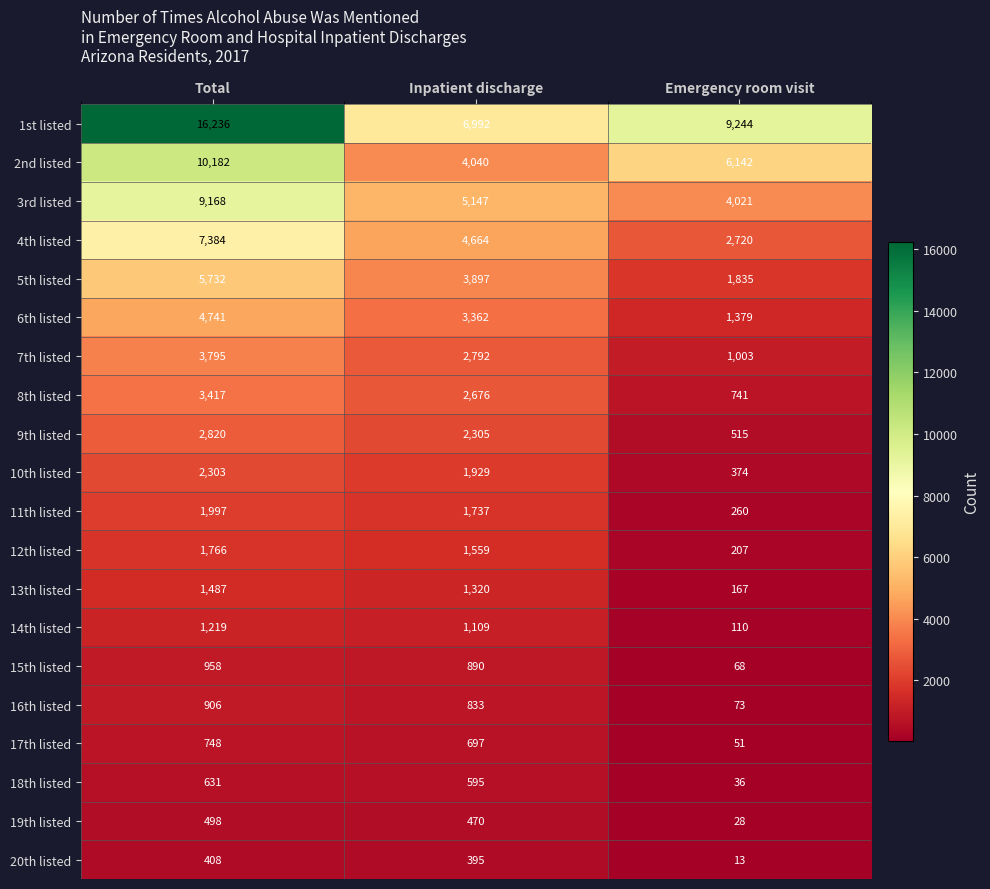

Rank the series at Inpatient discharge from highest to lowest value.

1st listed, 3rd listed, 4th listed, 2nd listed, 5th listed, 6th listed, 7th listed, 8th listed, 9th listed, 10th listed, 11th listed, 12th listed, 13th listed, 14th listed, 15th listed, 16th listed, 17th listed, 18th listed, 19th listed, 20th listed